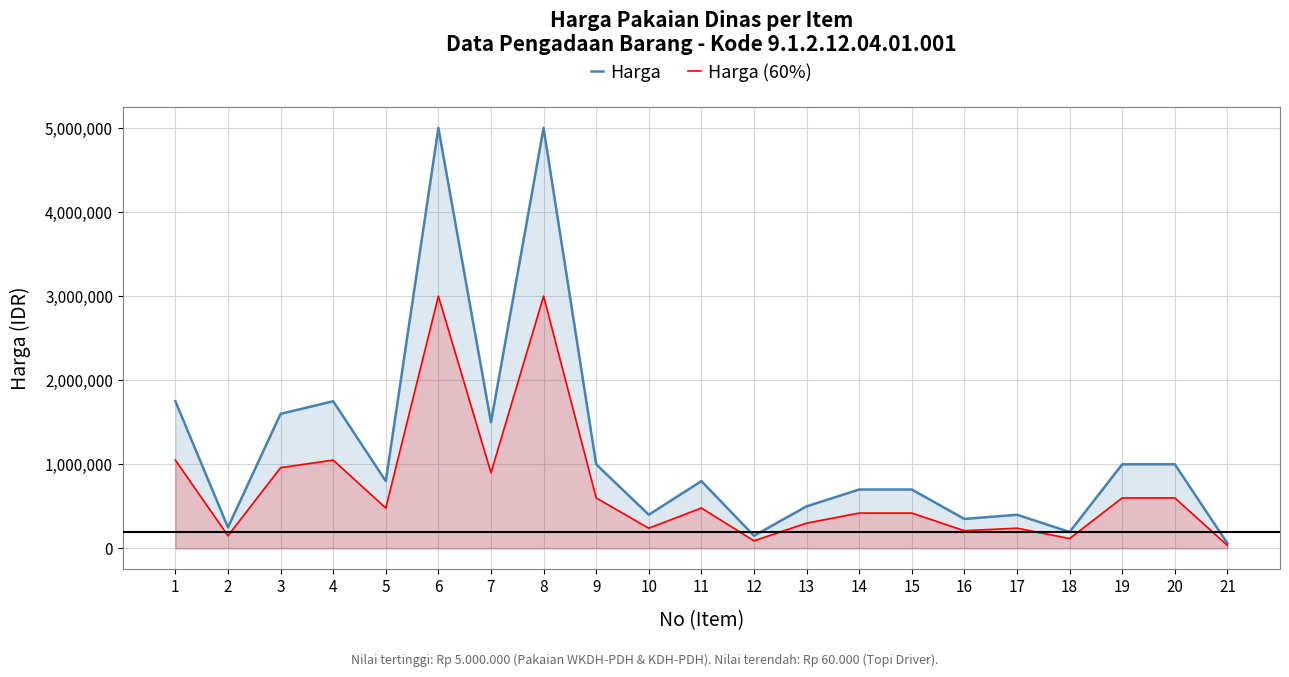

List the series in order of their peak value, highest first.

Harga, Harga (60%)